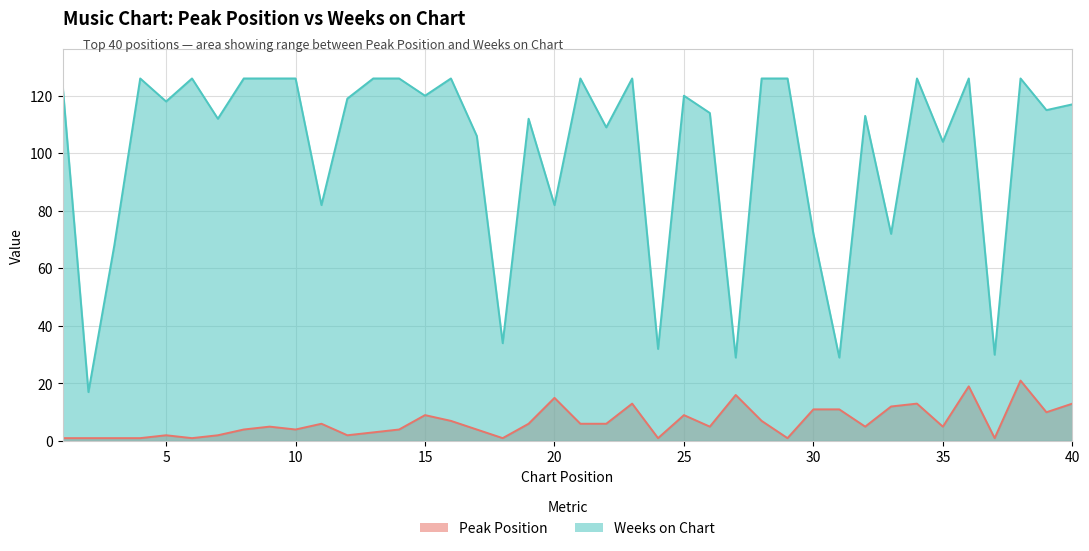

True or false: Weeks on Chart and Peak Position intersect in this chart.

False